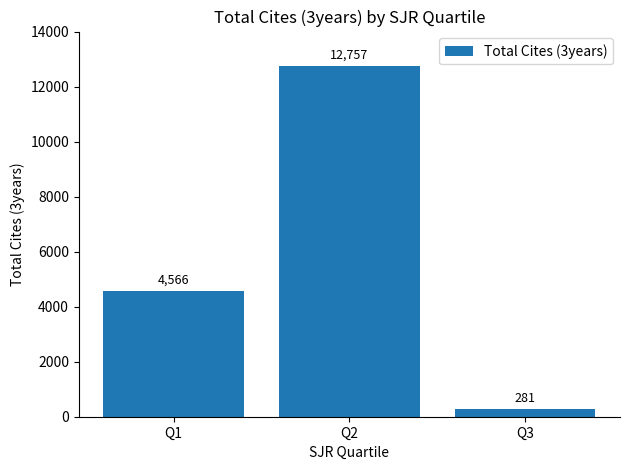

Reading left to right, extract all data points from this chart.

Q1=4566	Q2=12757	Q3=281